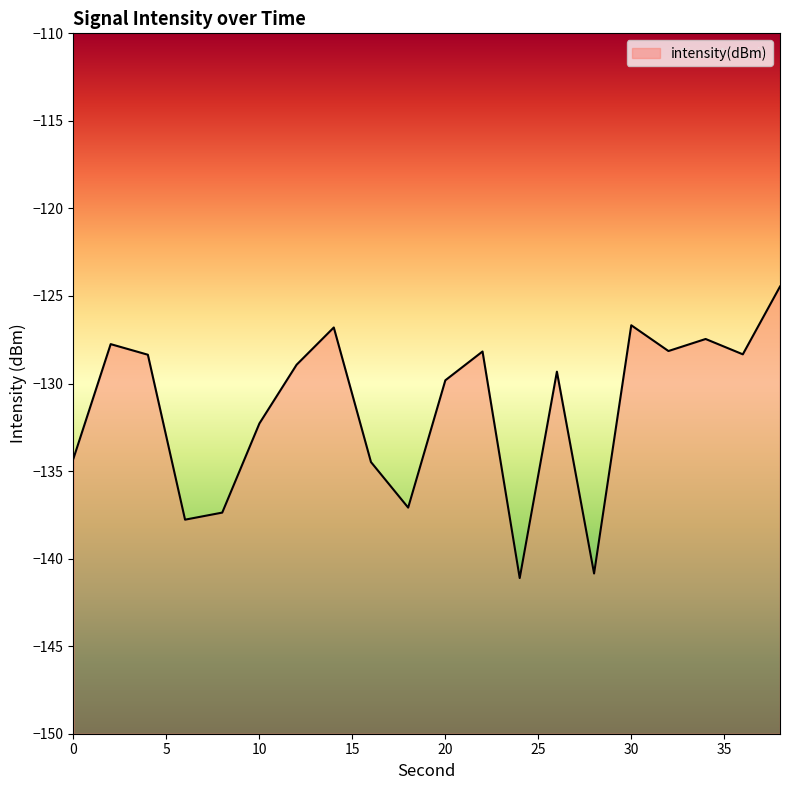

What is the approximate value at 2?

-127.7